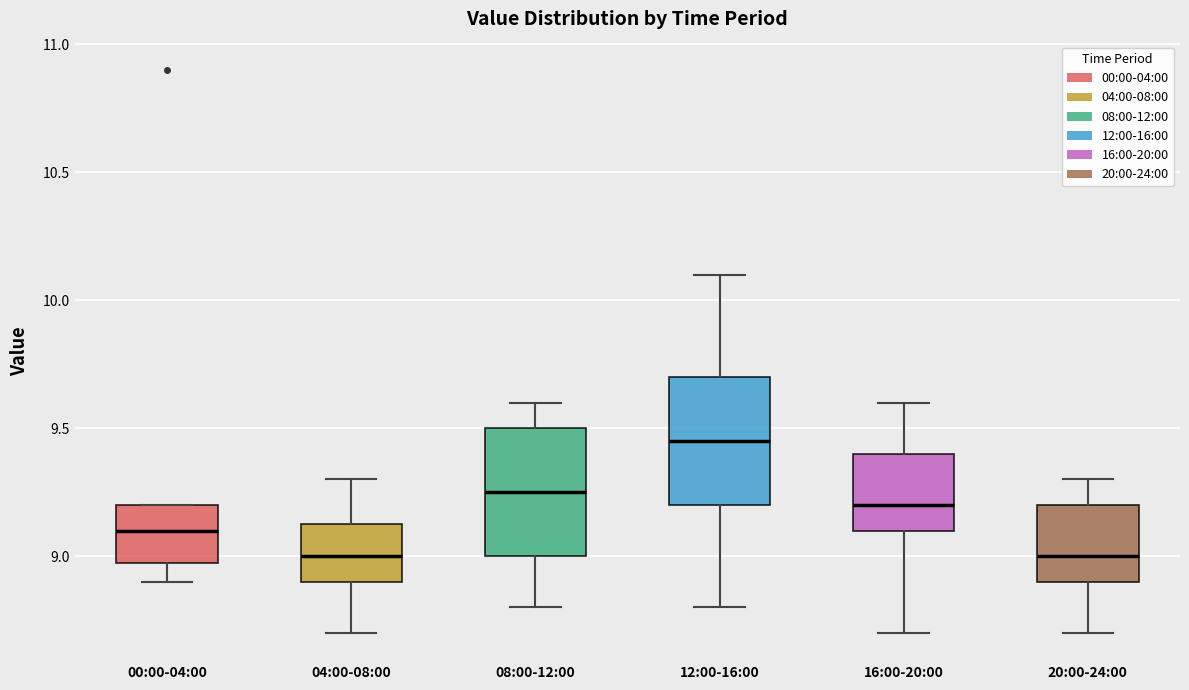

Where does the upper whisker of the box for 08:00-12:00 end on the y-axis? The values are not printed on the chart, so give them approximately, as read against the axis.

9.60